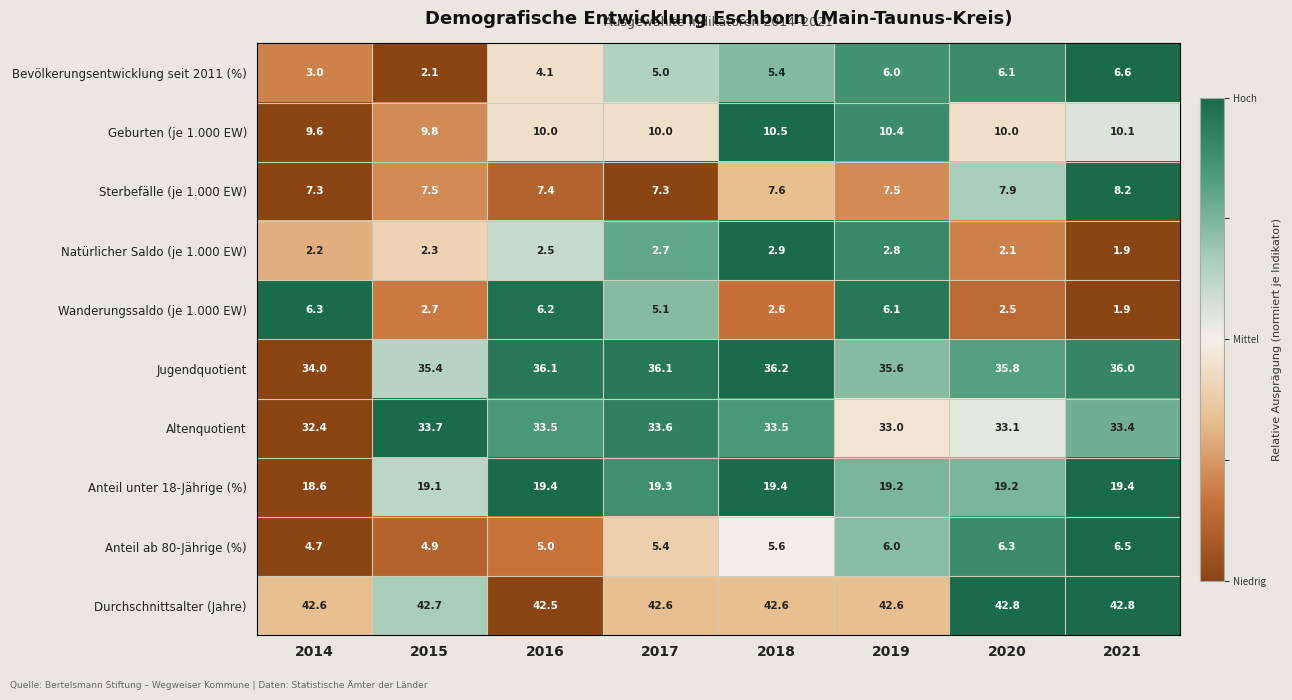

At which label does Durchschnittsalter (Jahre) reach its minimum?

2016